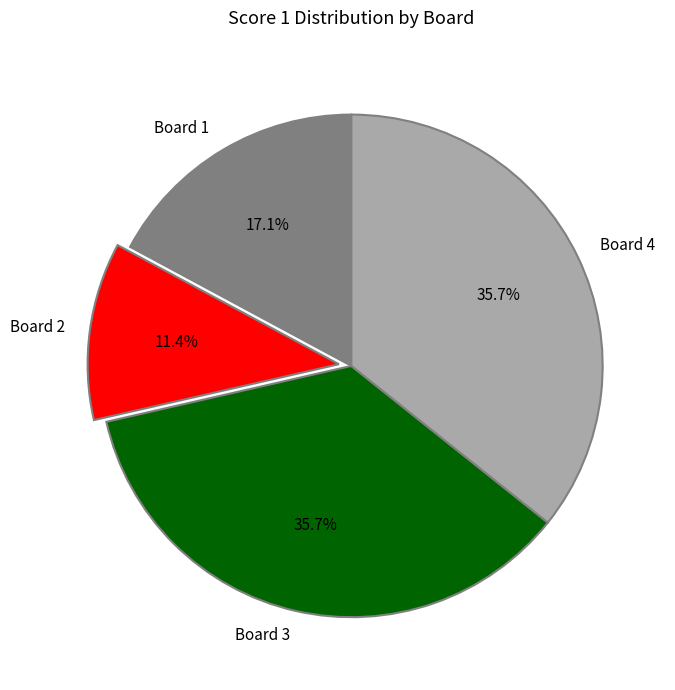

Between Board 4 and Board 1, which is larger?

Board 4